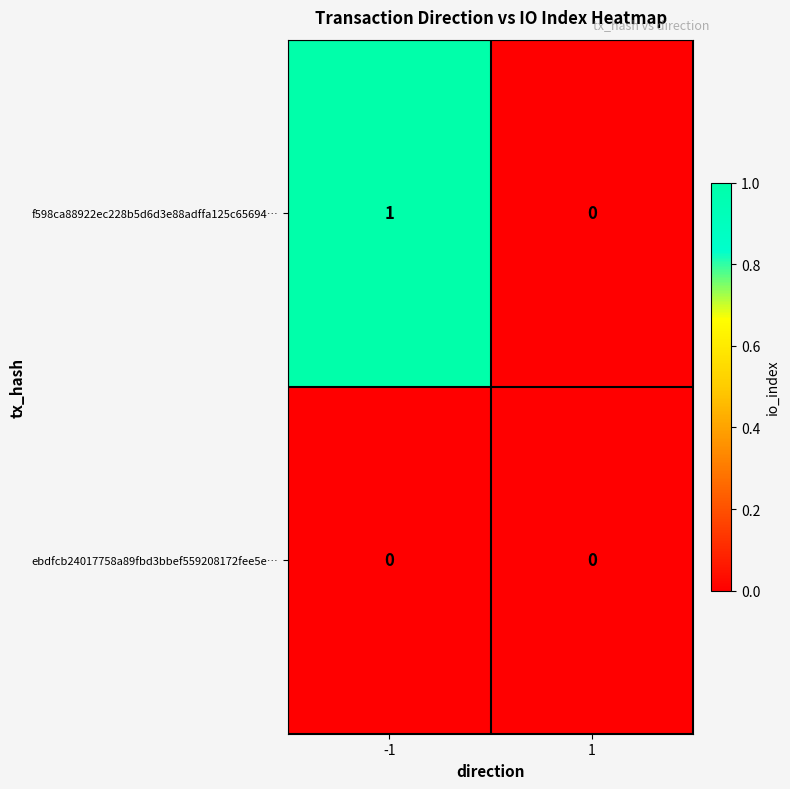

Is the value of ebdfcb24017758a89fbd3bbef559208172fee5e… at -1 greater than the value of f598ca88922ec228b5d6d3e88adffa125c65694… at -1?

No